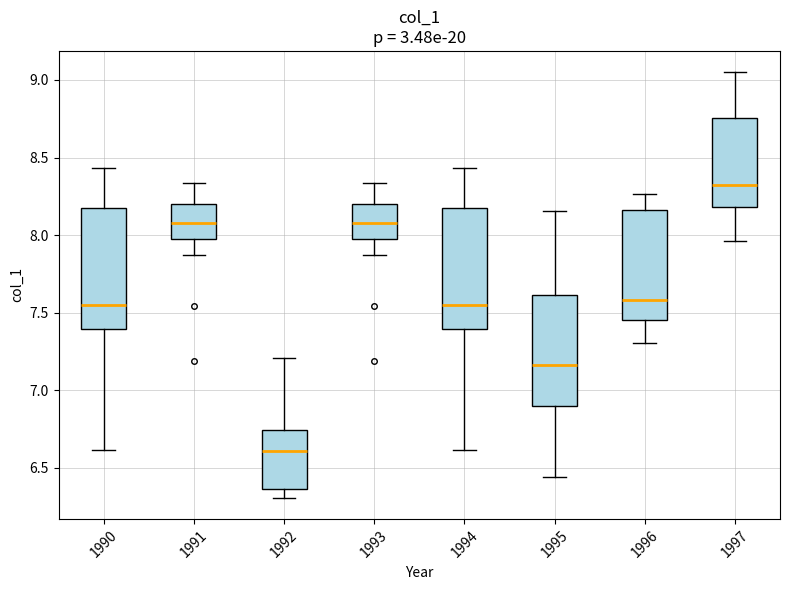

Which box has the lowest median line?

1992